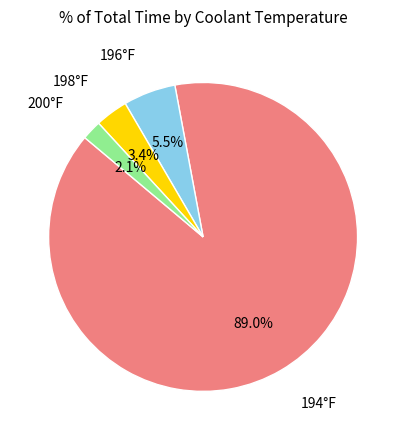

Is there a majority slice in this chart?

Yes